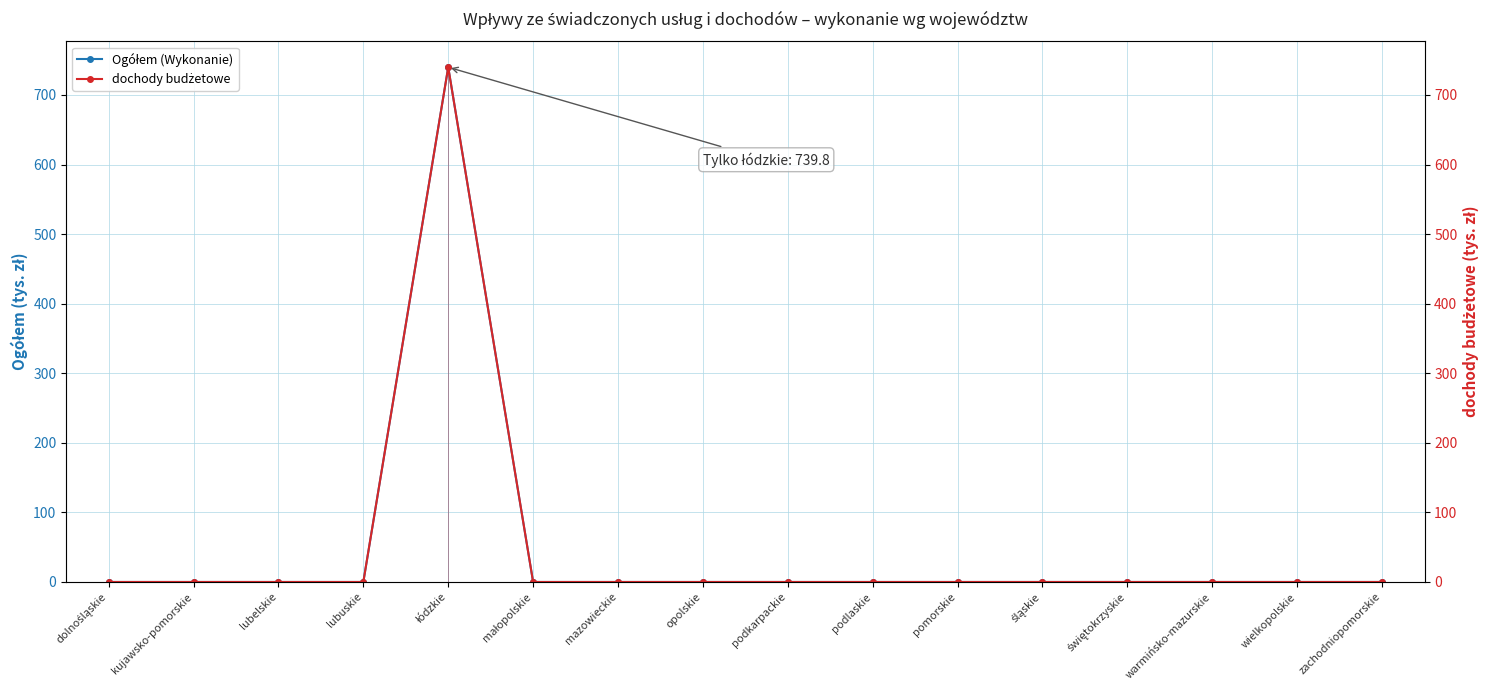

Which series changed the most between kujawsko-pomorskie and lubelskie?

Ogółem (Wykonanie)